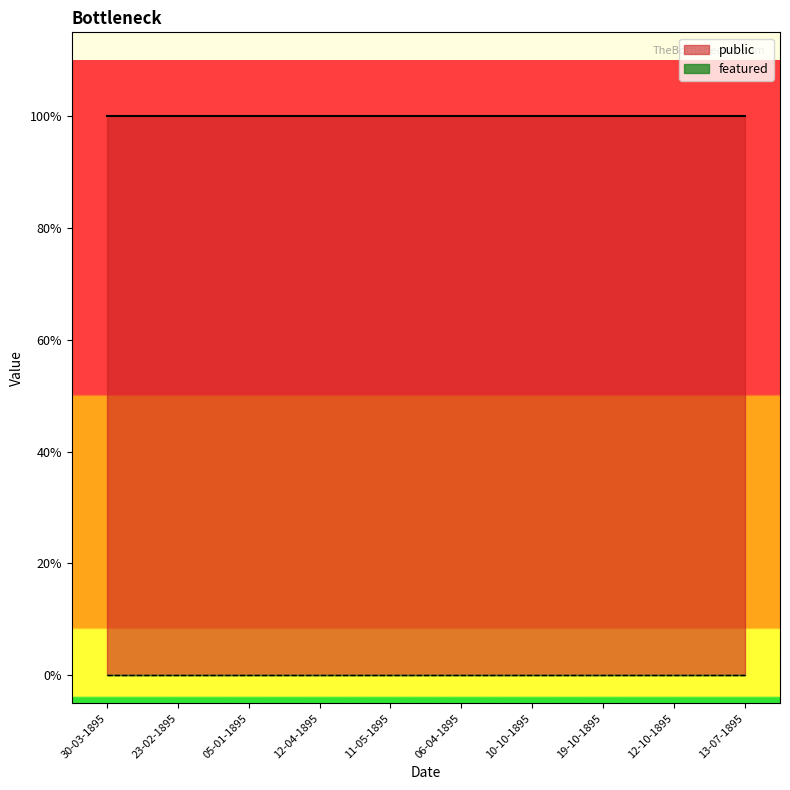

List the series in order of their peak value, highest first.

public, featured